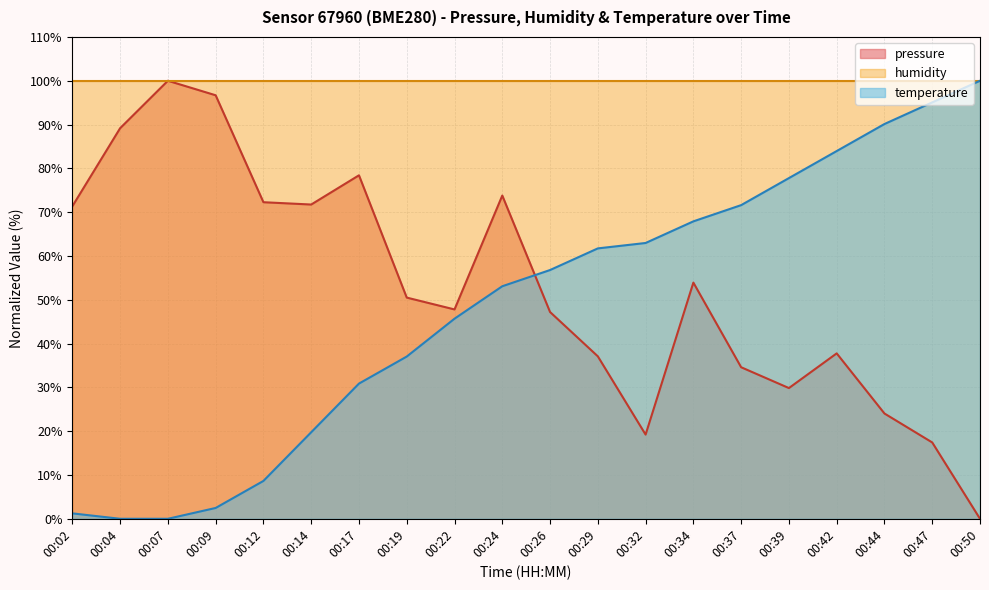

In pressure, how many points are higher than both neighbors (excluding endpoints)?

5